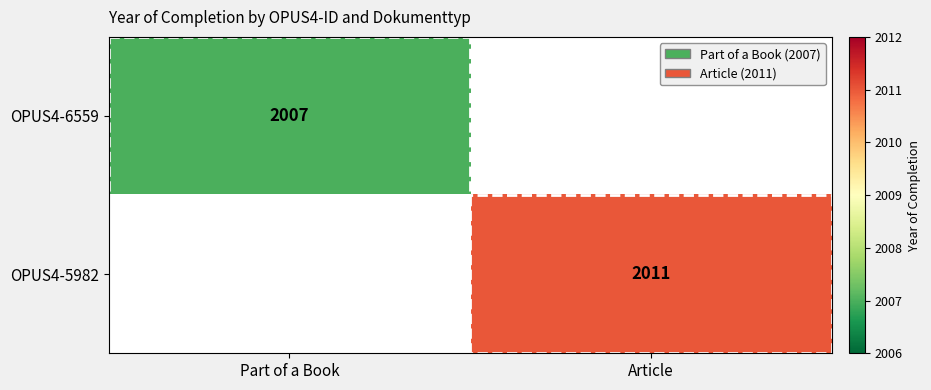

Is the value of OPUS4-6559 at Part of a Book greater than the value of OPUS4-5982 at Article?

No